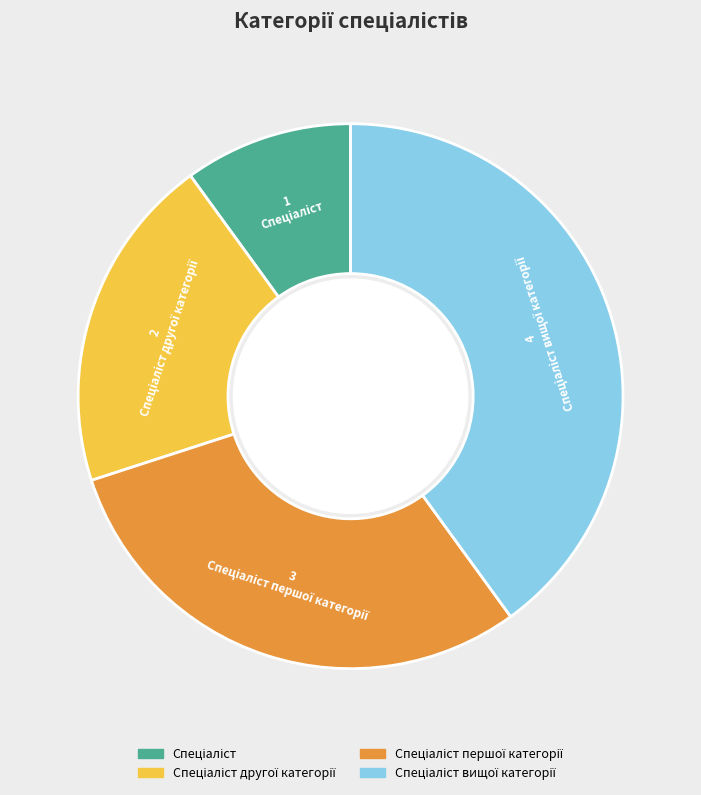

Is there any slice that represents more than half of the pie?

No